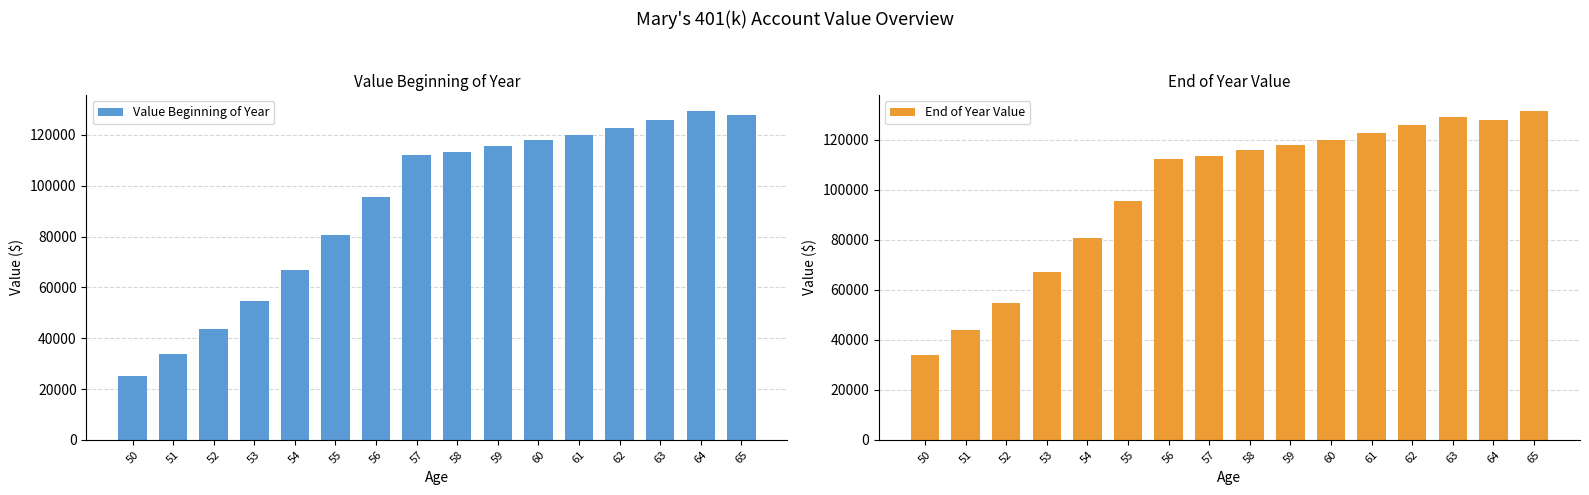

The value of End of Year Value at 61 is 208573.0. True or false?

False